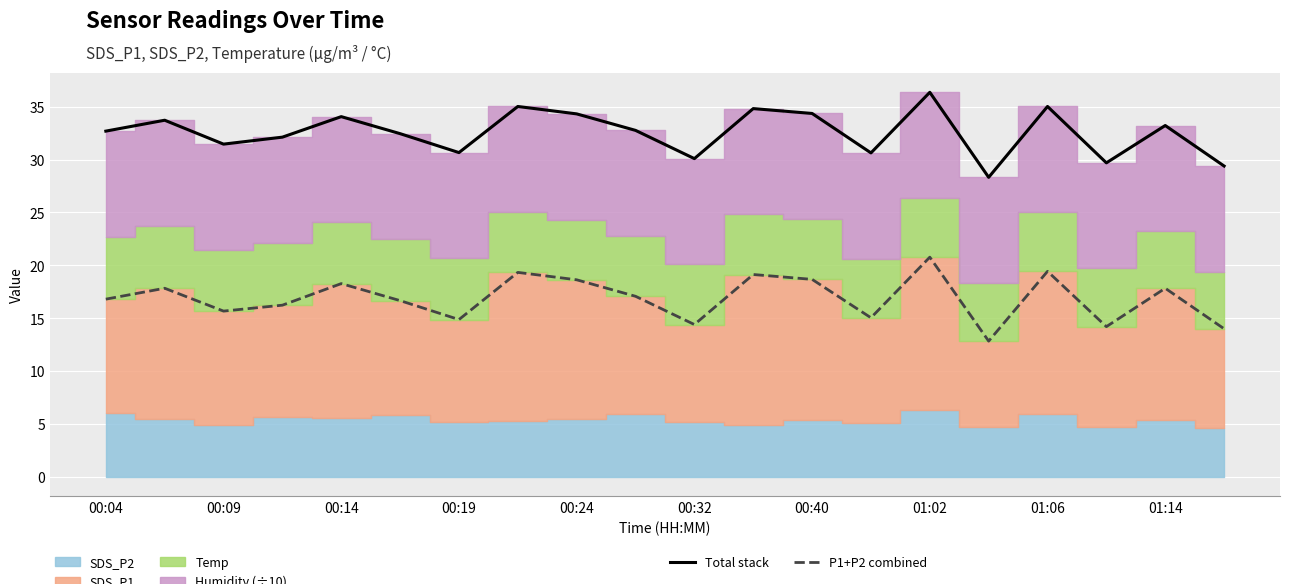

Where is the first local minimum for P1+P2 combined?

00:09